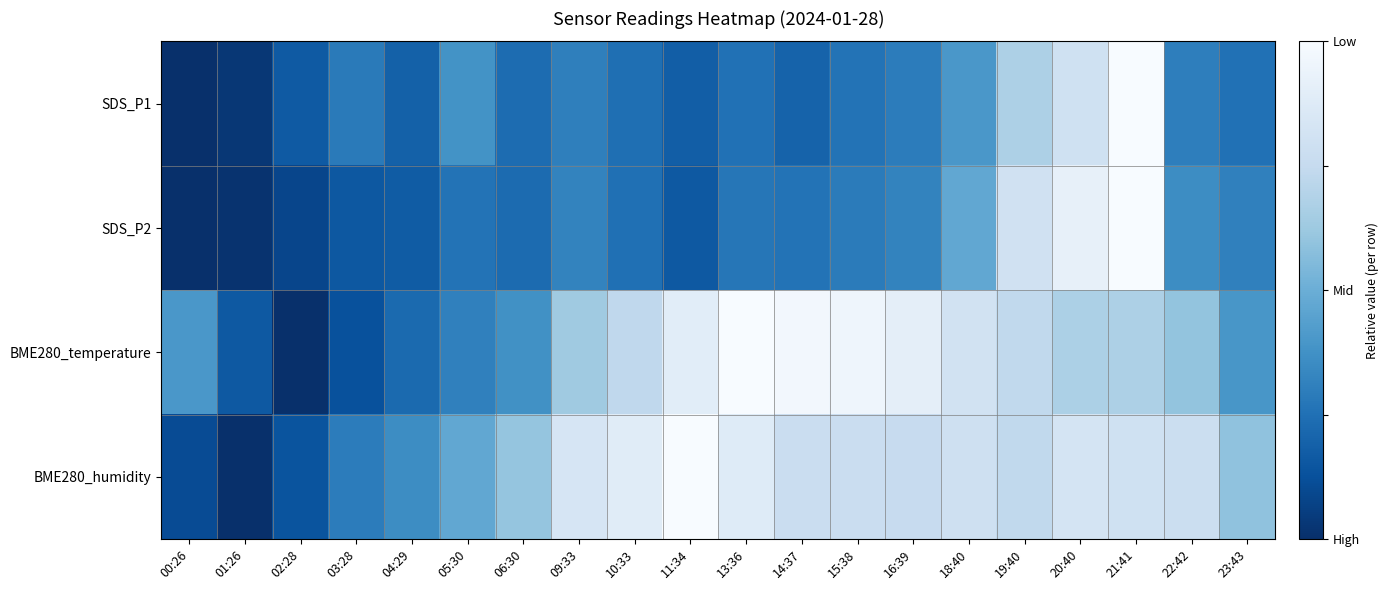

Which series changed the most between 03:28 and 20:40?

SDS_P2